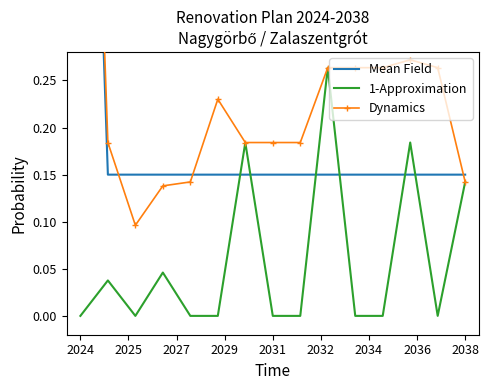

What is the total value across all series at 11?

0.4